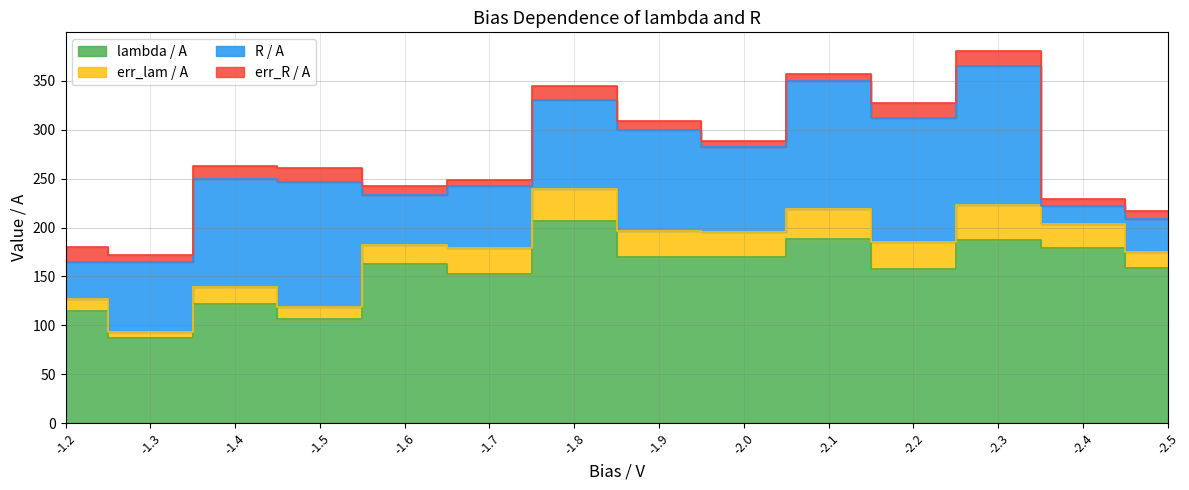

Between 0 and 7, which series saw the biggest shift?

R / A